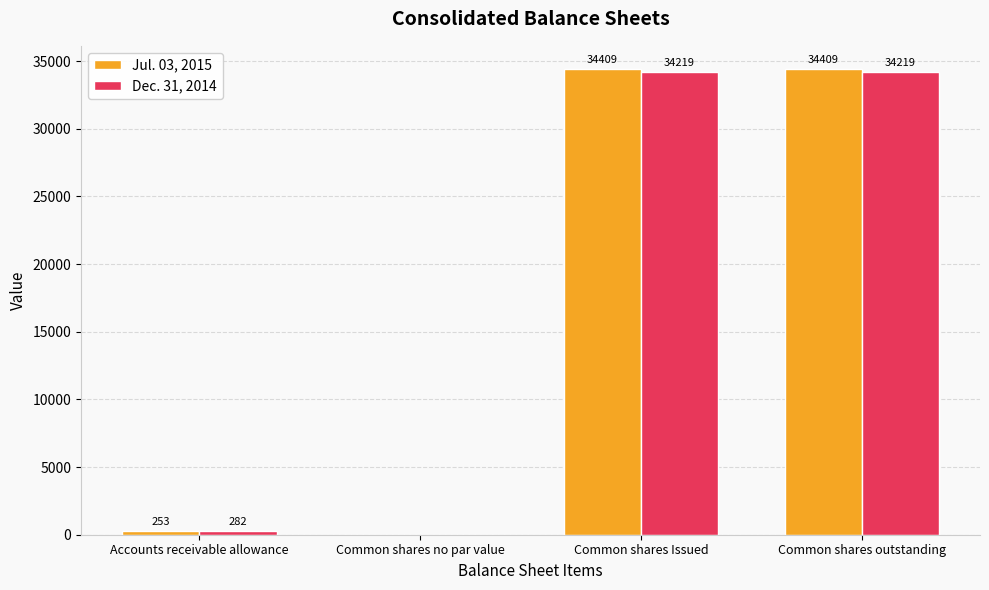

True or false: Jul. 03, 2015 has a value of 23339 at Common shares outstanding.

False